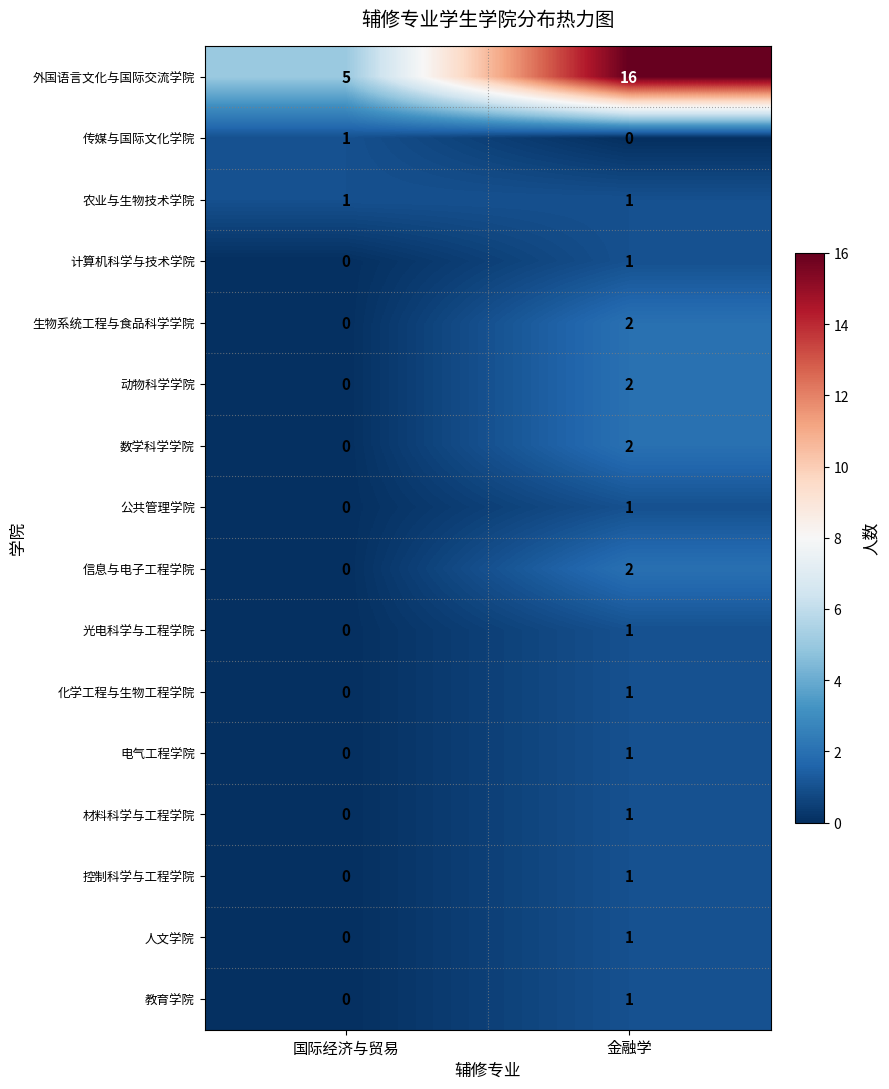

The value of 信息与电子工程学院 at 国际经济与贸易 is -1. True or false?

False